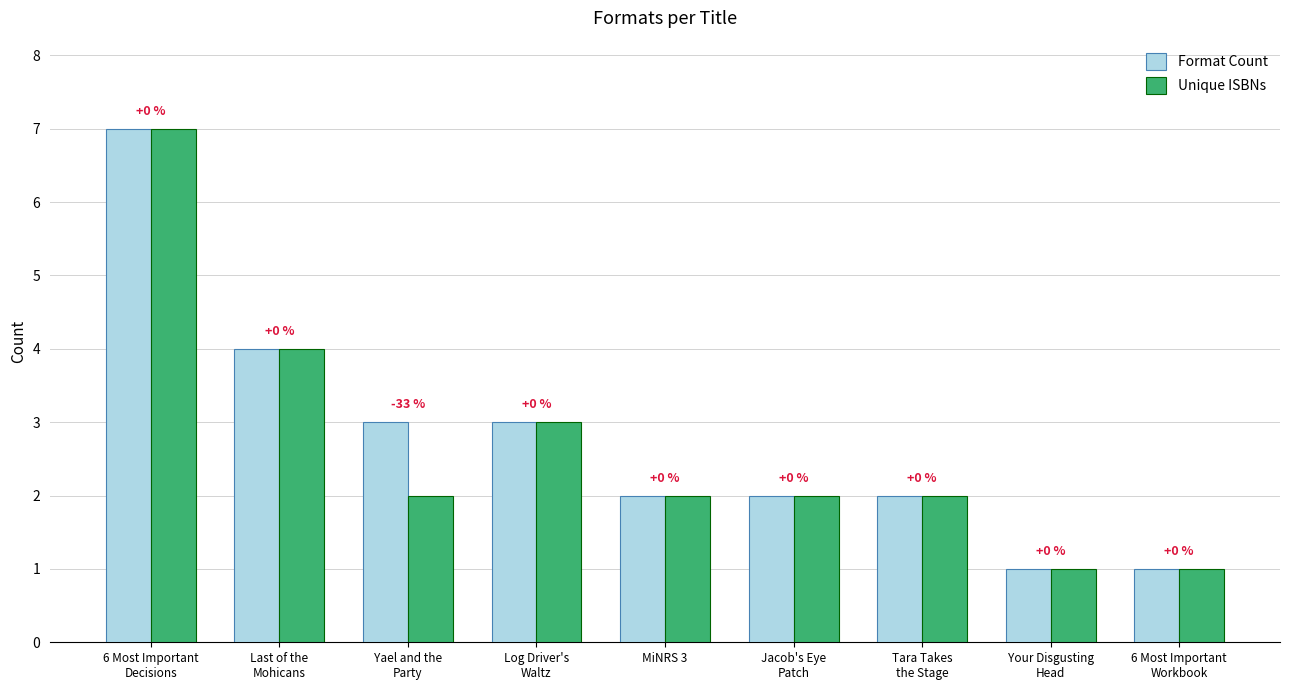

Which has a higher value, Log Driver's
Waltz or Jacob's Eye
Patch?

Log Driver's
Waltz